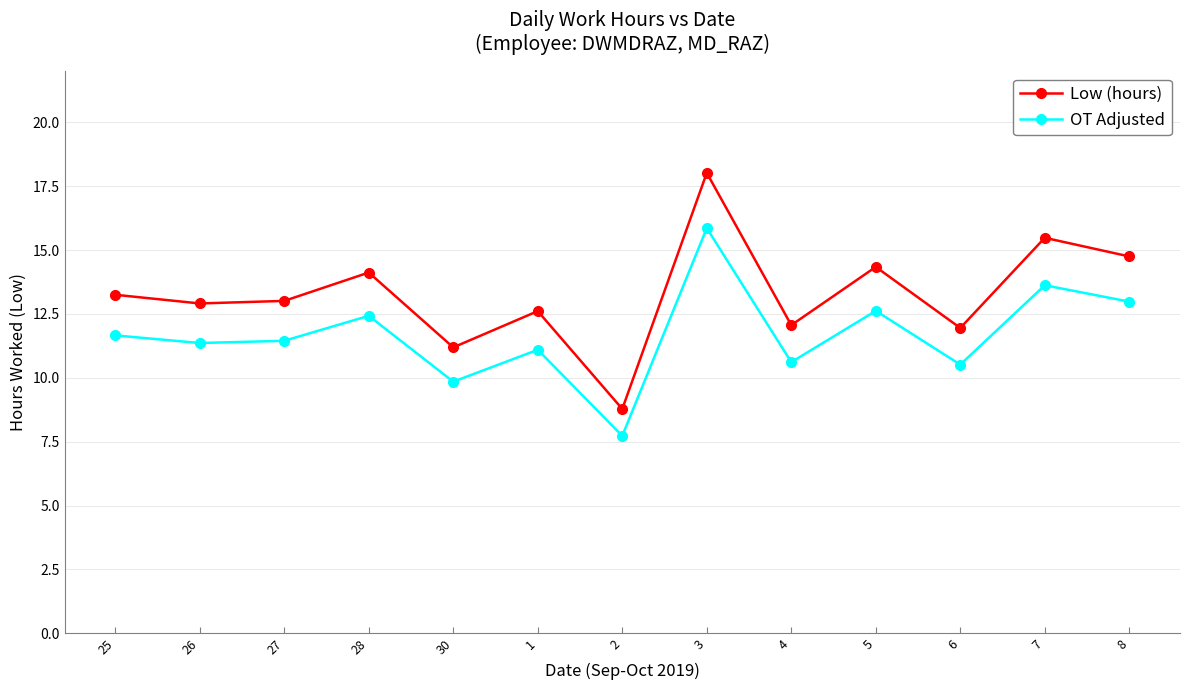

True or false: Low (hours) and OT Adjusted cross at least once.

False